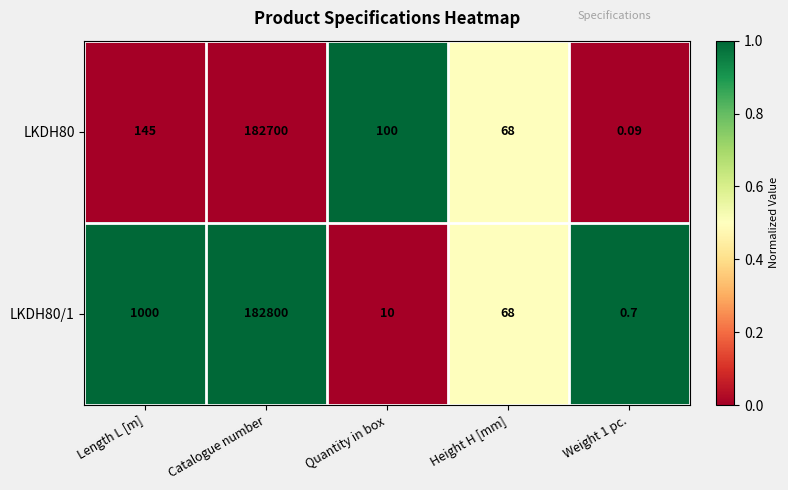

List the series in order of their peak value, lowest first.

LKDH80, LKDH80/1